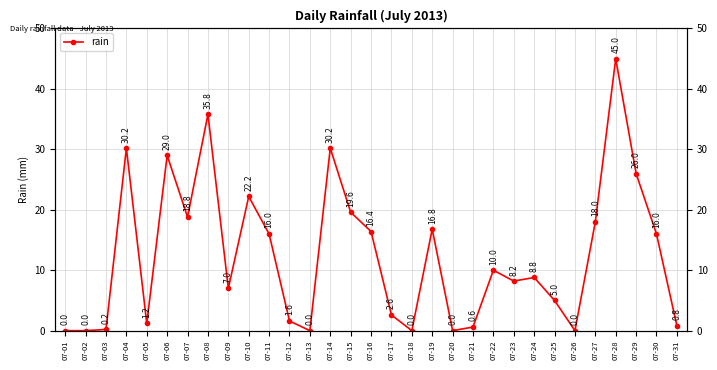

Reading left to right, list all the values displayed in this chart.

07-01=0.0	07-02=0.0	07-03=0.2	07-04=30.2	07-05=1.2	07-06=29.0	07-07=18.8	07-08=35.8	07-09=7.0	07-10=22.2	07-11=16.0	07-12=1.6	07-13=0.0	07-14=30.2	07-15=19.6	07-16=16.4	07-17=2.6	07-18=0.0	07-19=16.8	07-20=0.0	07-21=0.6	07-22=10.0	07-23=8.2	07-24=8.8	07-25=5.0	07-26=0.0	07-27=18.0	07-28=45.0	07-29=26.0	07-30=16.0	07-31=0.8